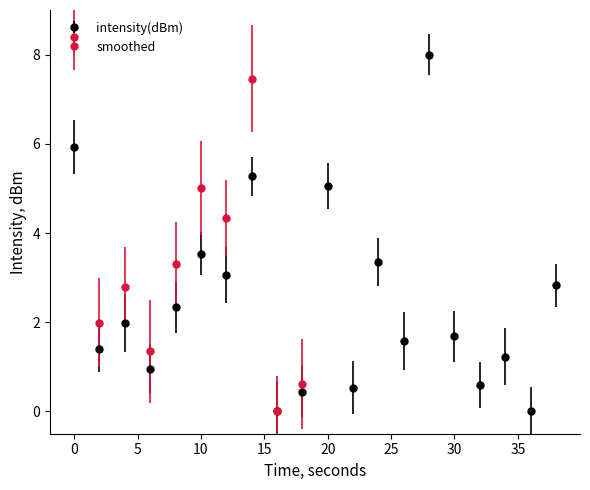

How many interior local peaks does the intensity(dBm) series have?

7